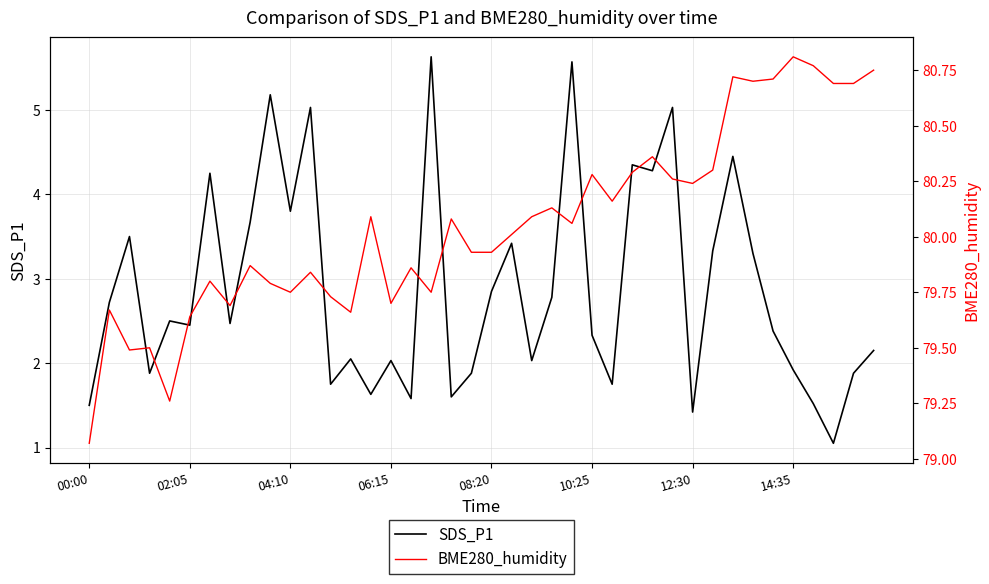

The SDS_P1 series shows 3.8 at 04:10. True or false?

True